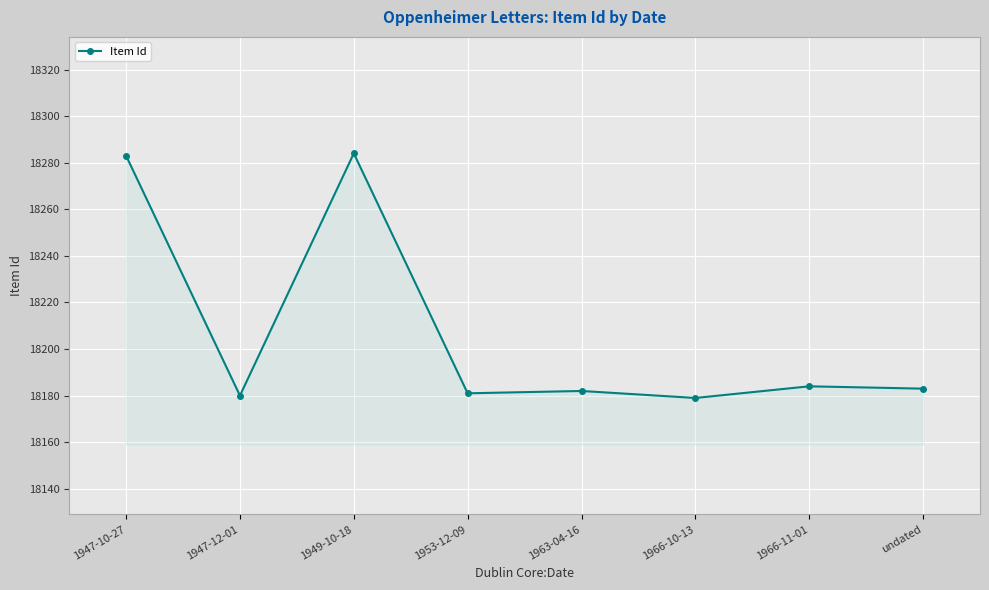

Reading right to left, what are all the values shown in this chart?

undated=18183	1966-11-01=18184	1966-10-13=18179	1963-04-16=18182	1953-12-09=18181	1949-10-18=18284	1947-12-01=18180	1947-10-27=18283